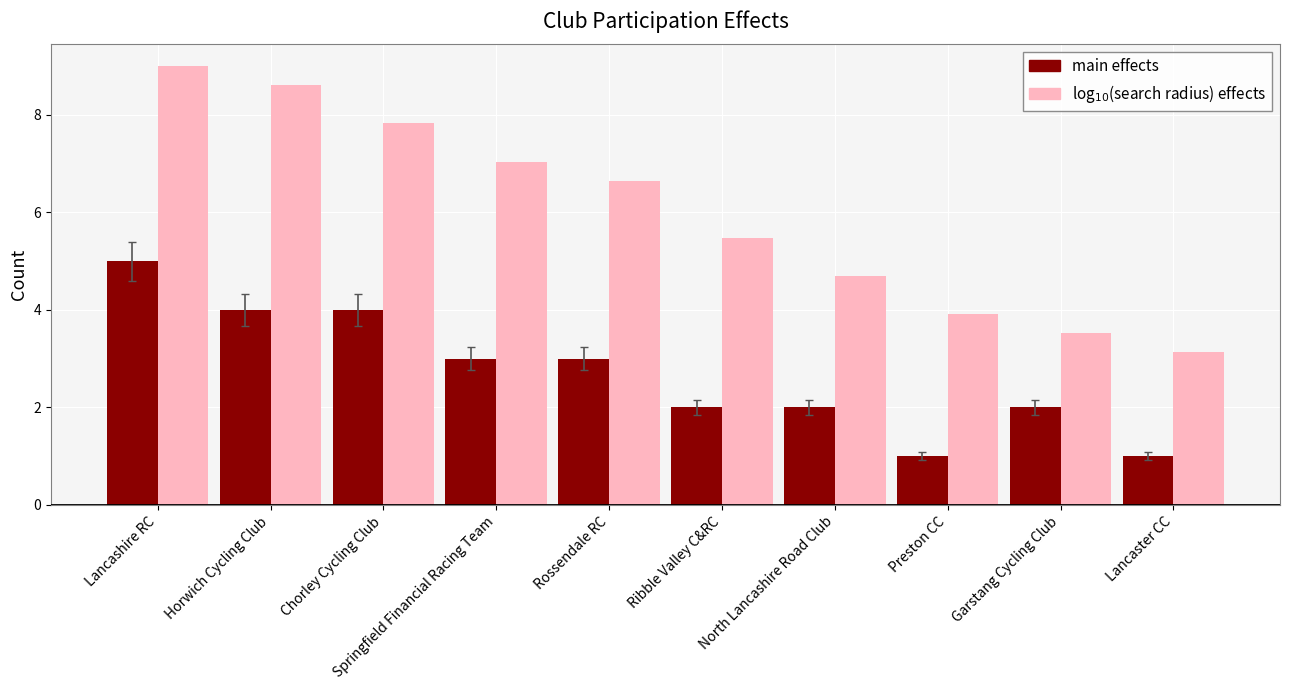

Reading left to right, transcribe all the data shown in this chart.

main effects: Lancashire RC=5.0	Horwich Cycling Club=4.0	Chorley Cycling Club=4.0	Springfield Financial Racing Team=3.0	Rossendale RC=3.0	Ribble Valley C&RC=2.0	North Lancashire Road Club=2.0	Preston CC=1.0	Garstang Cycling Club=2.0	Lancaster CC=1.0
log$_{10}$(search radius) effects: Lancashire RC=9.0	Horwich Cycling Club=8.6	Chorley Cycling Club=7.8	Springfield Financial Racing Team=7.0	Rossendale RC=6.7	Ribble Valley C&RC=5.5	North Lancashire Road Club=4.7	Preston CC=3.9	Garstang Cycling Club=3.5	Lancaster CC=3.1